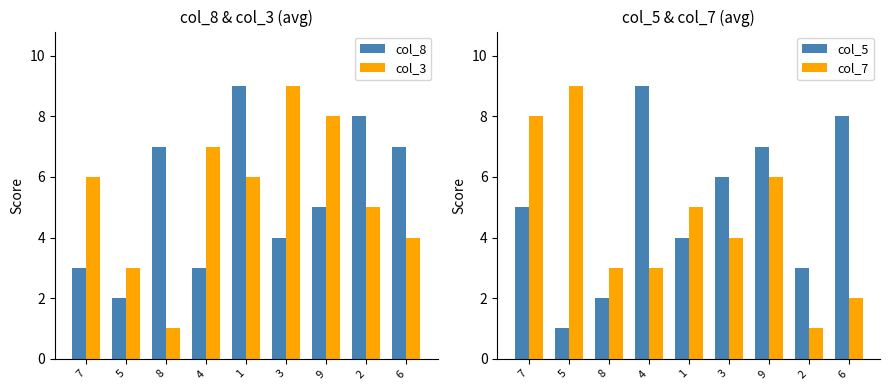

At which category does the chart reach its minimum across all series?

8